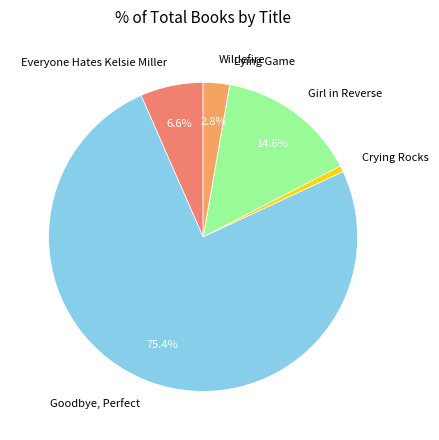

Which slice is the largest?

Goodbye, Perfect